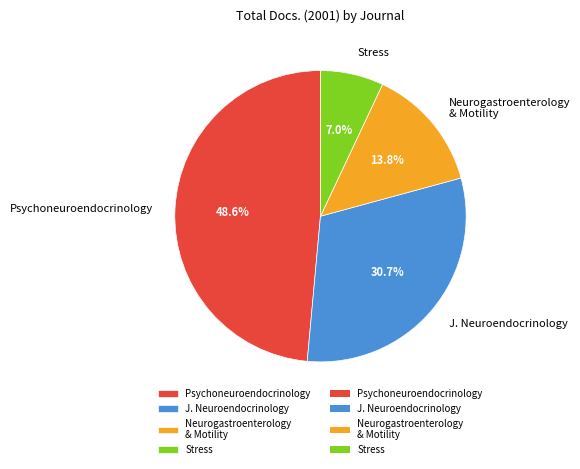

Which slice is the smallest?

Stress